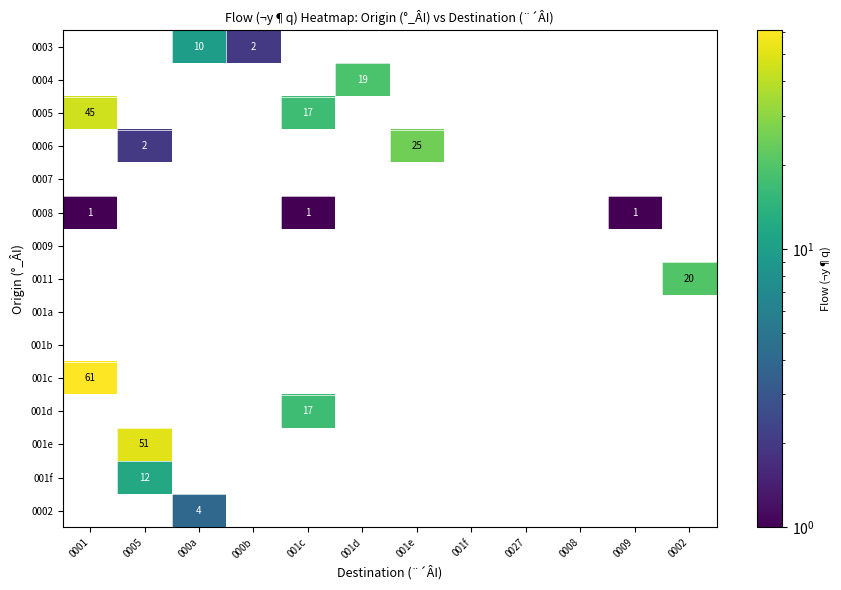

At which label does 0002 reach its peak?

000a